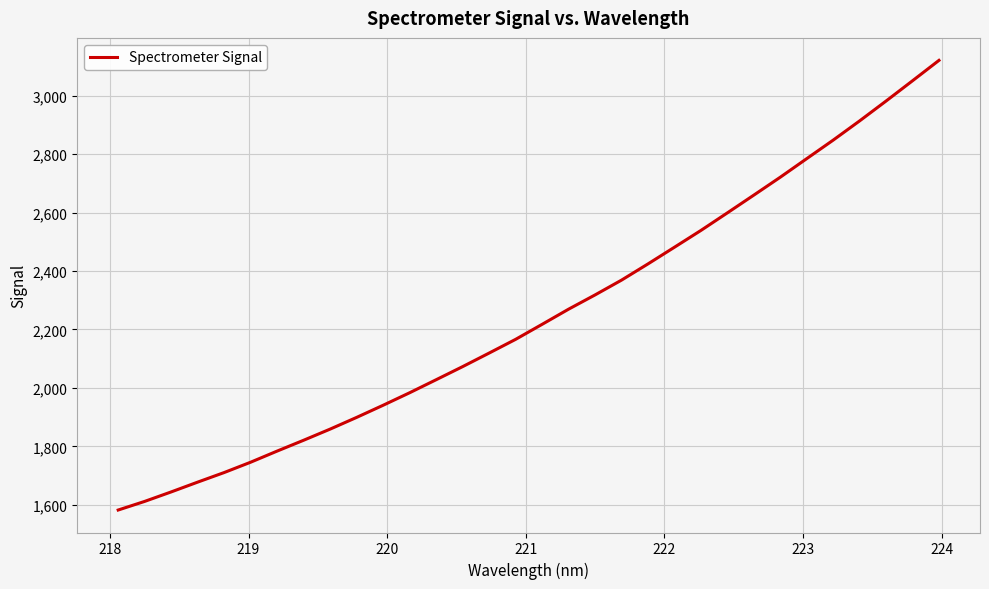

What is the minimum value shown in the chart?

1582.1